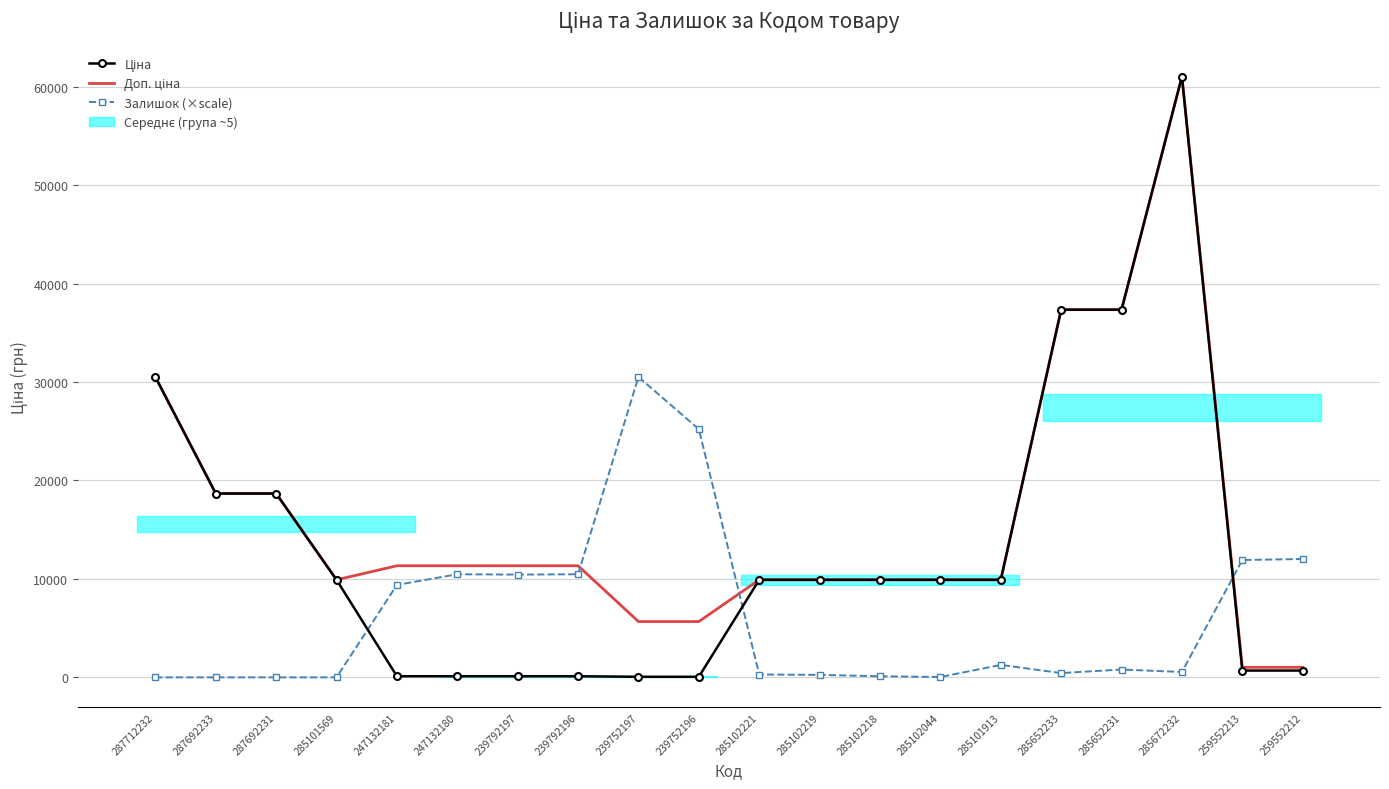

Does the chart have visible grid lines?

Yes